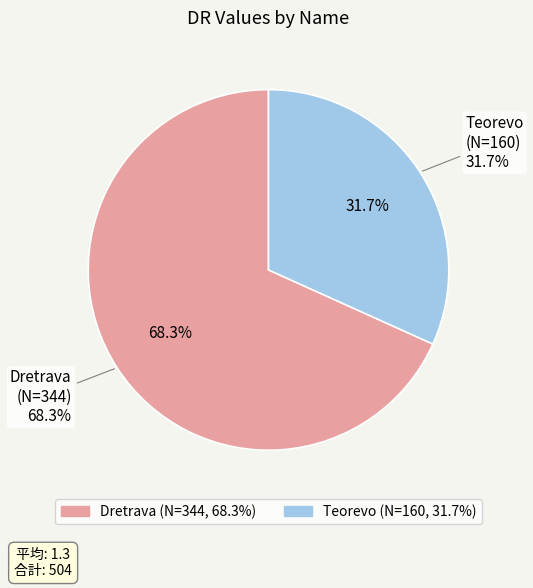

Which slice is the smallest?

Teorevo